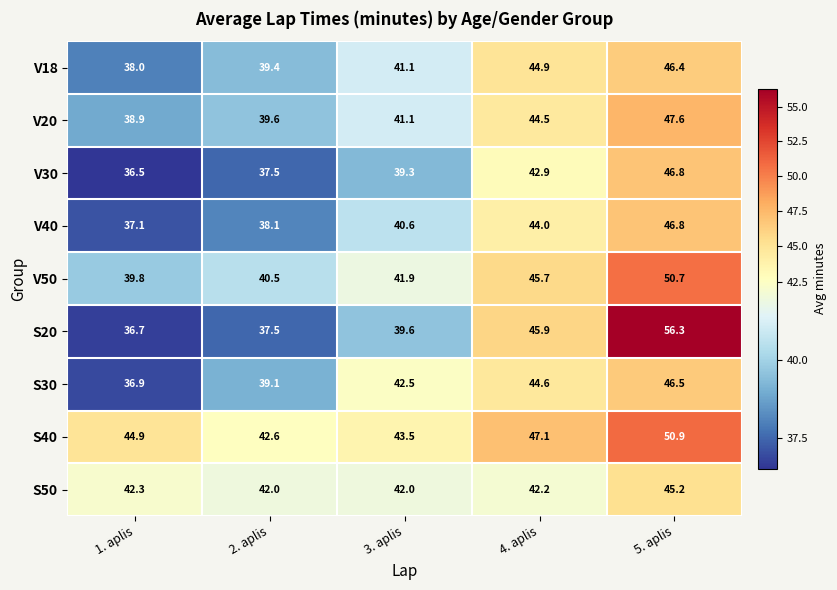

Read the V50 value at 4. aplis.

45.7